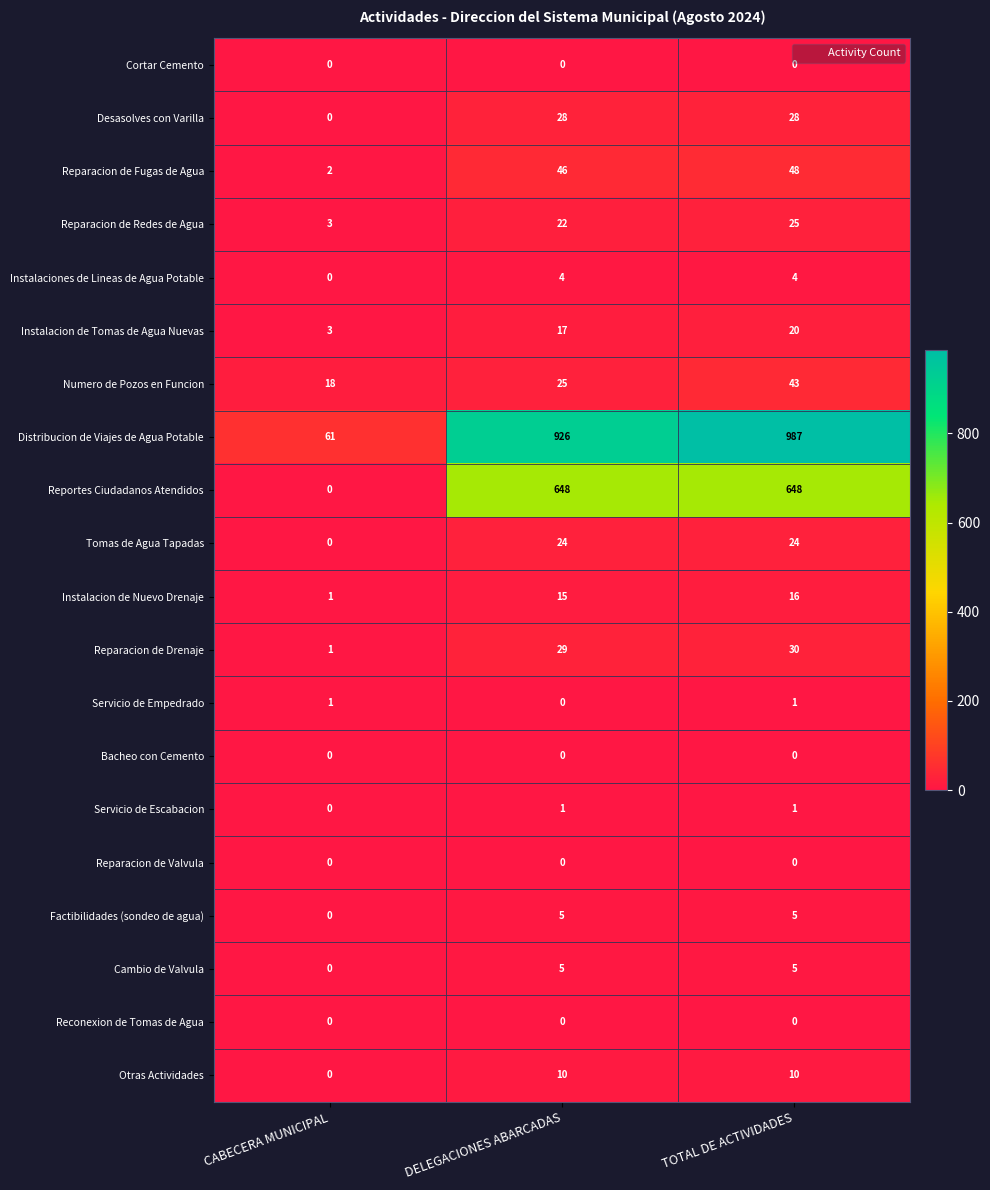

Between CABECERA MUNICIPAL and DELEGACIONES ABARCADAS, which series saw the biggest shift?

Distribucion de Viajes de Agua Potable